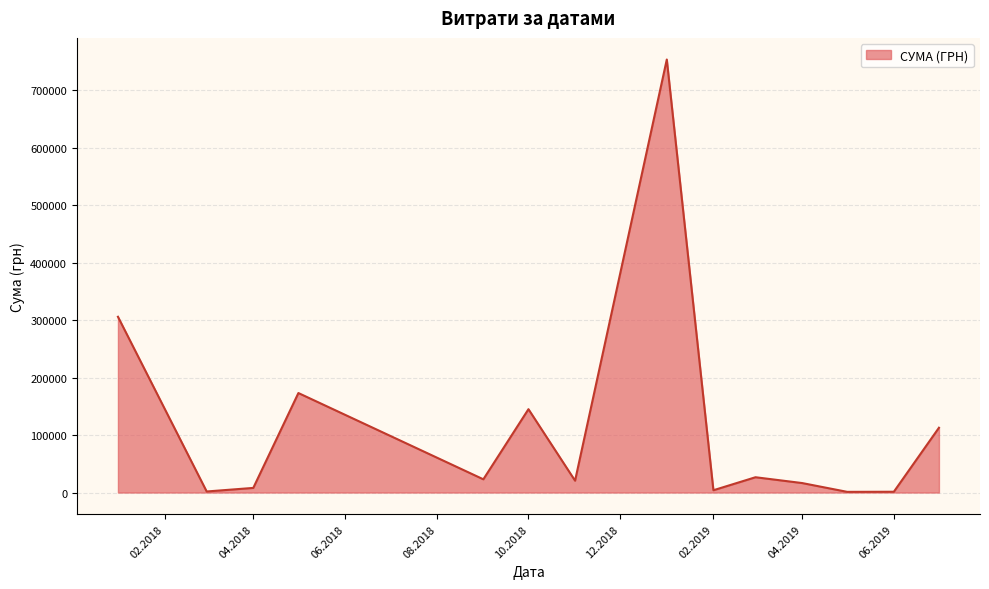

What is the minimum value shown in the chart?

1188.0